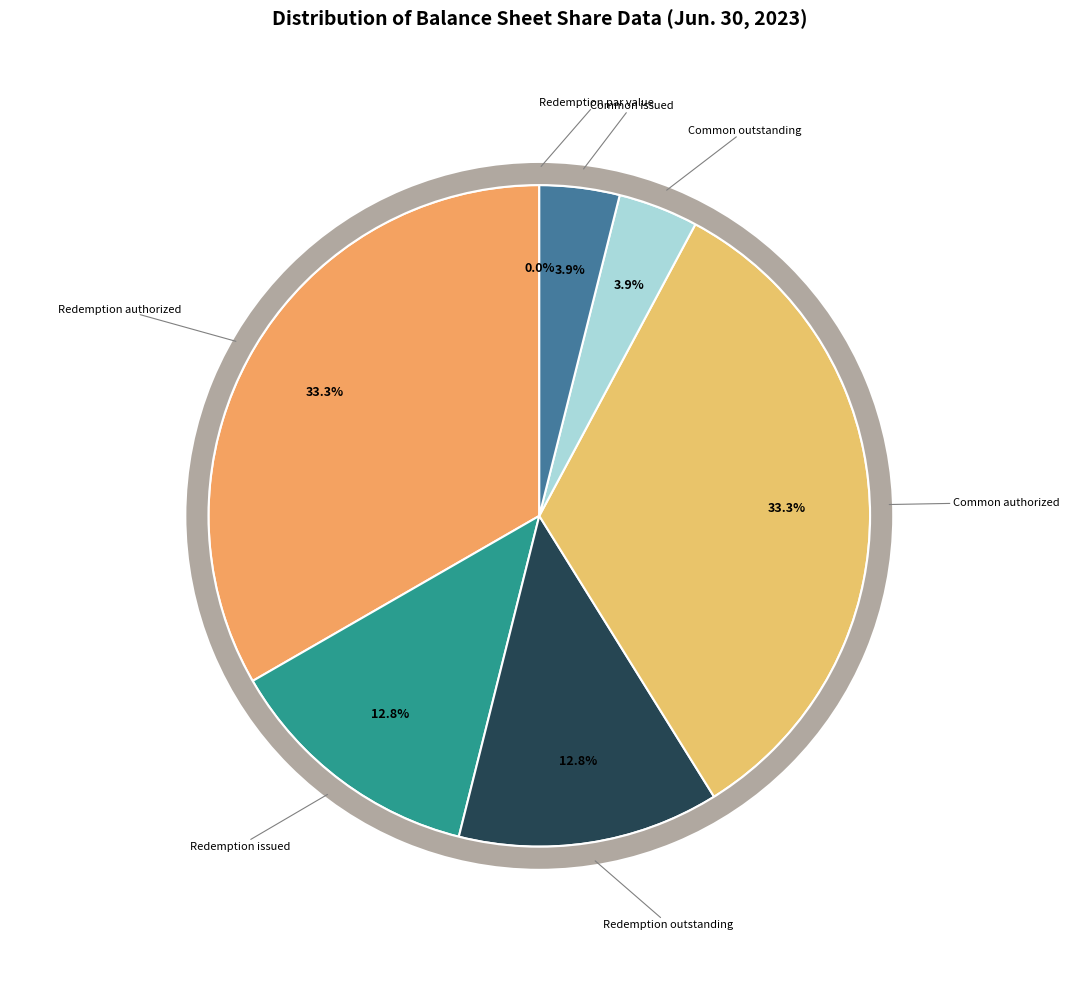

To the nearest percent, what is the average slice percentage?

14%